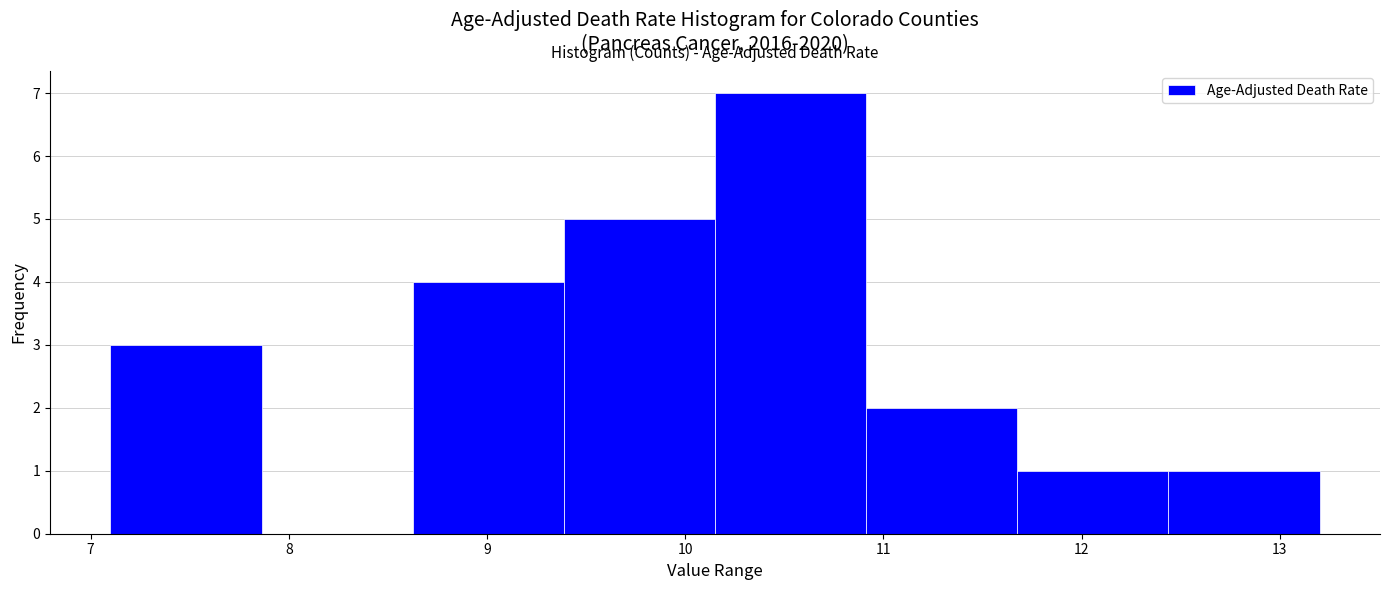

How tall is the bar that spans 11.7 to 12.4 on the x-axis? Neither the bar edges nor the heights are printed on the chart, so give them approximately, as read against the axes.

1